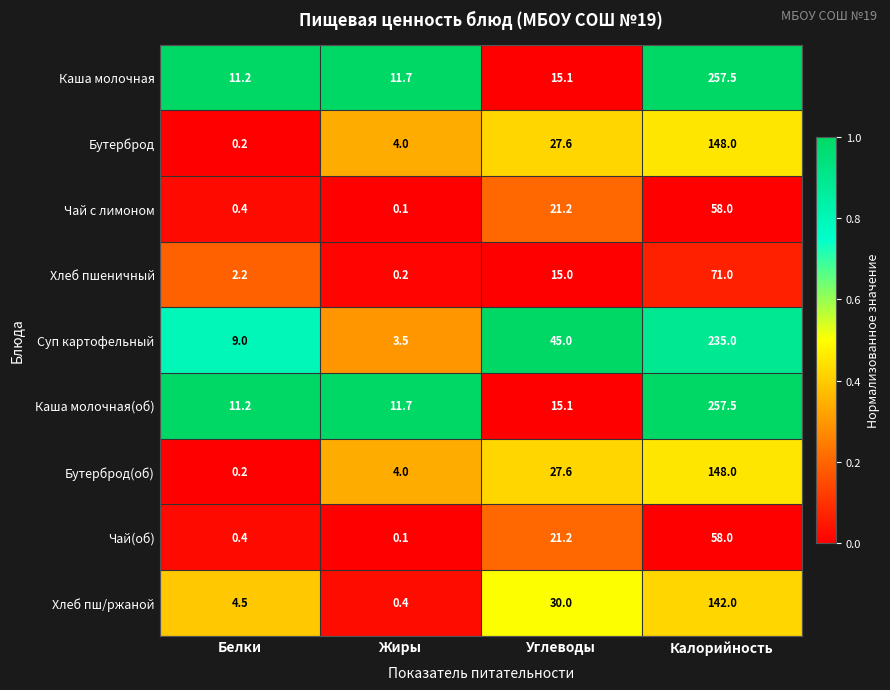

True or false: Каша молочная(об) has a value of 11.2 at Белки.

True